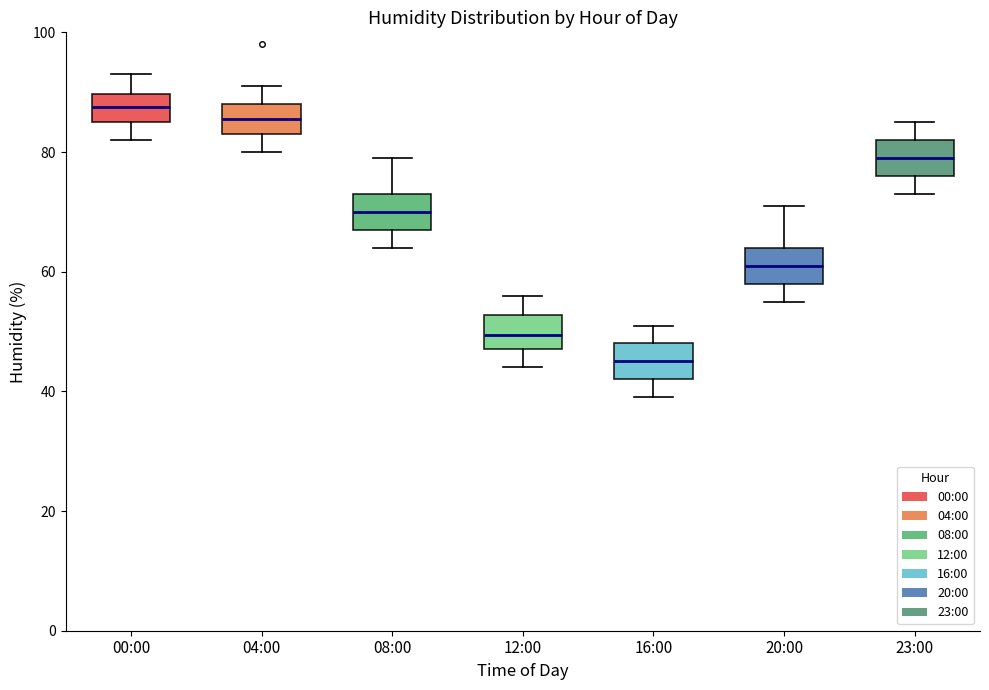

Reading left to right, read every box against the y-axis: the position of its median line, the range the box covers, and the ends of its whiskers. The values are not printed on the chart, so give them approximately, as read against the axis.

00:00: median 88, box 86 to 90, whiskers 82 to 94
04:00: median 86, box 84 to 88, whiskers 80 to 92
08:00: median 70, box 68 to 74, whiskers 64 to 80
12:00: median 50, box 48 to 52, whiskers 44 to 56
16:00: median 46, box 42 to 48, whiskers 40 to 52
20:00: median 62, box 58 to 64, whiskers 56 to 72
23:00: median 80, box 76 to 82, whiskers 74 to 86